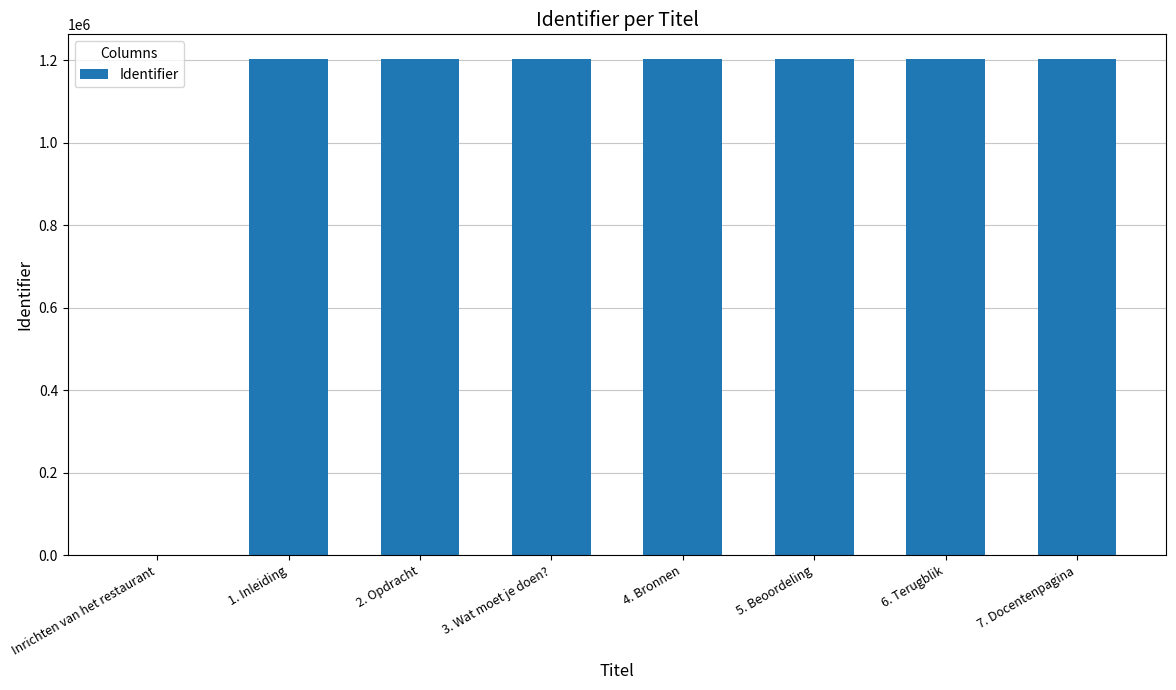

What is the greatest value displayed?

1202475